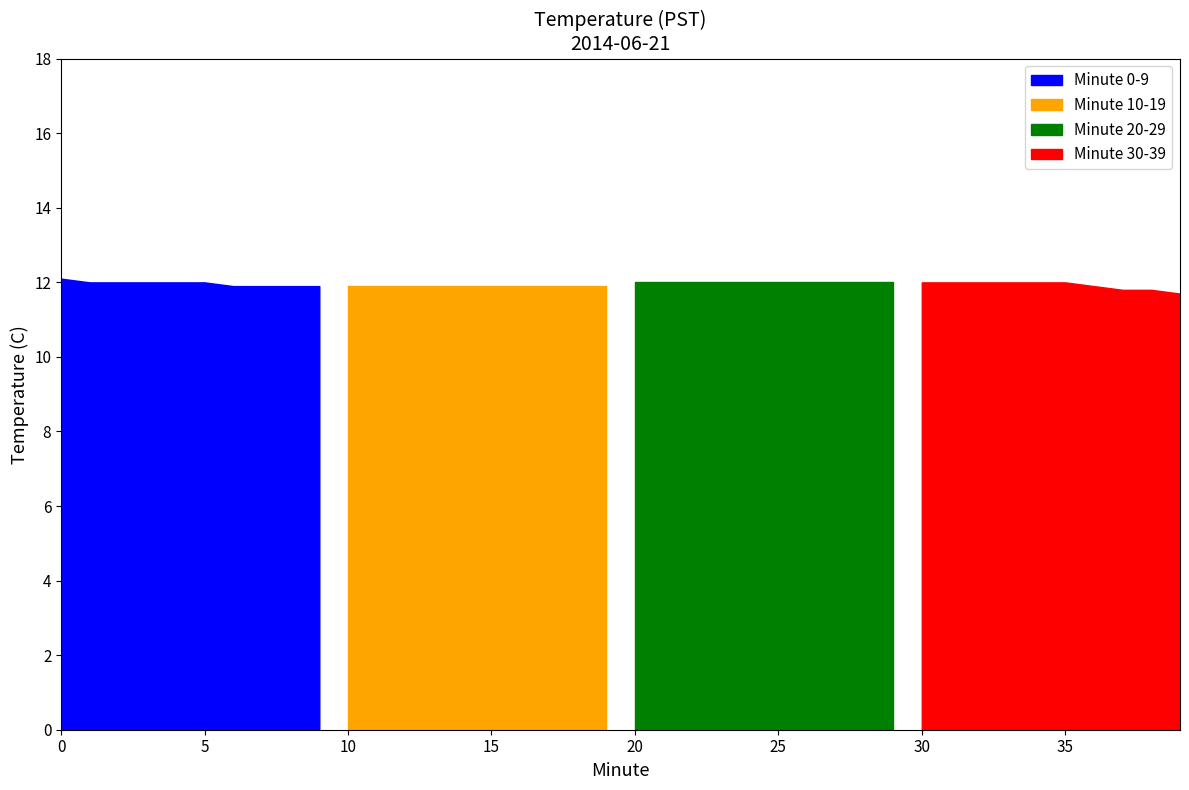

What is the value of the Min 20-39 point at the 6th from the left?

12.0